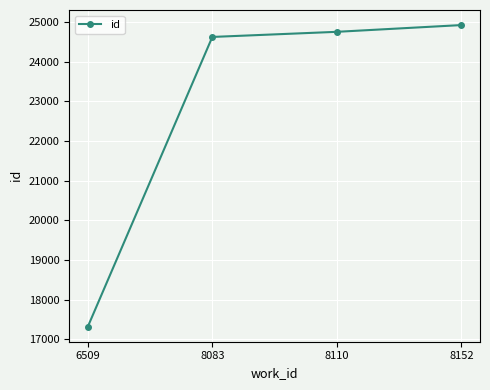

Reading left to right, what are all the values shown in this chart?

17321	24623	24752	24922